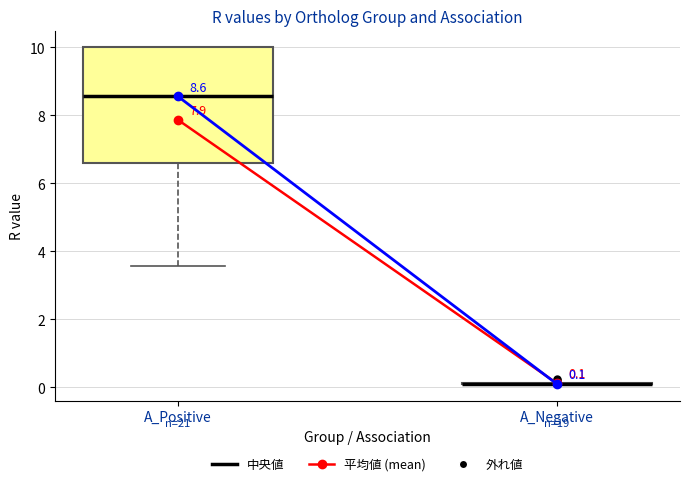

Comparing the boxes themselves (not the whiskers), which one is the tallest?

A_Positive